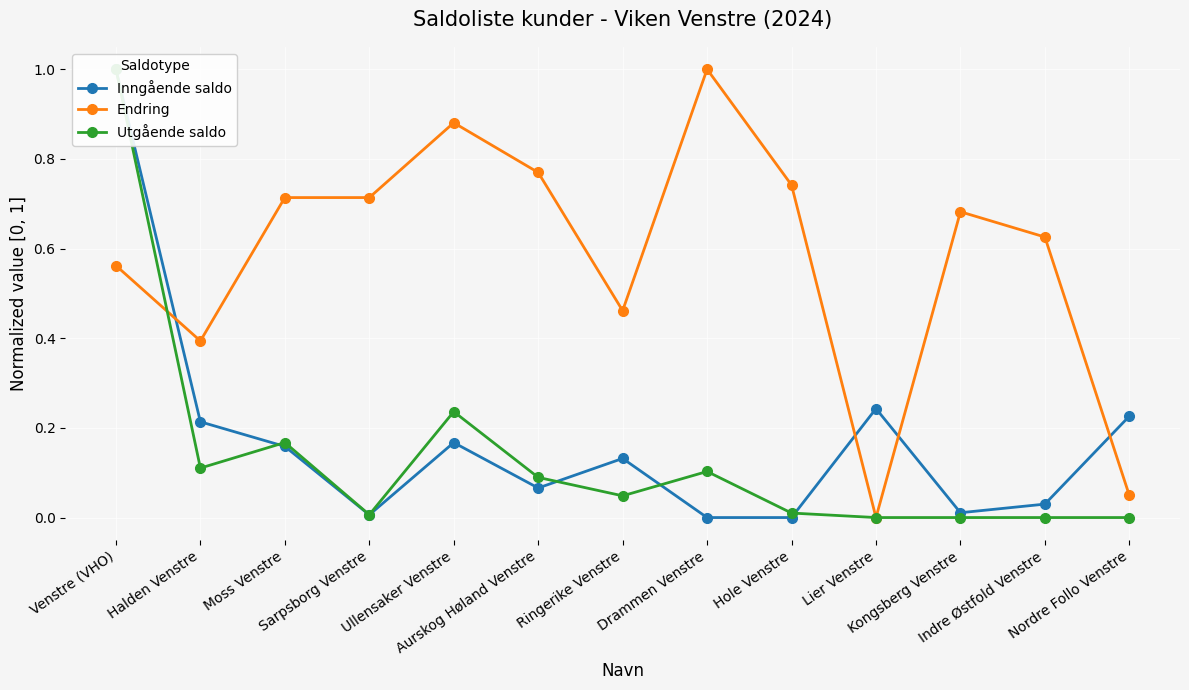

True or false: Endring has more than 0 points higher than both neighbors.

True